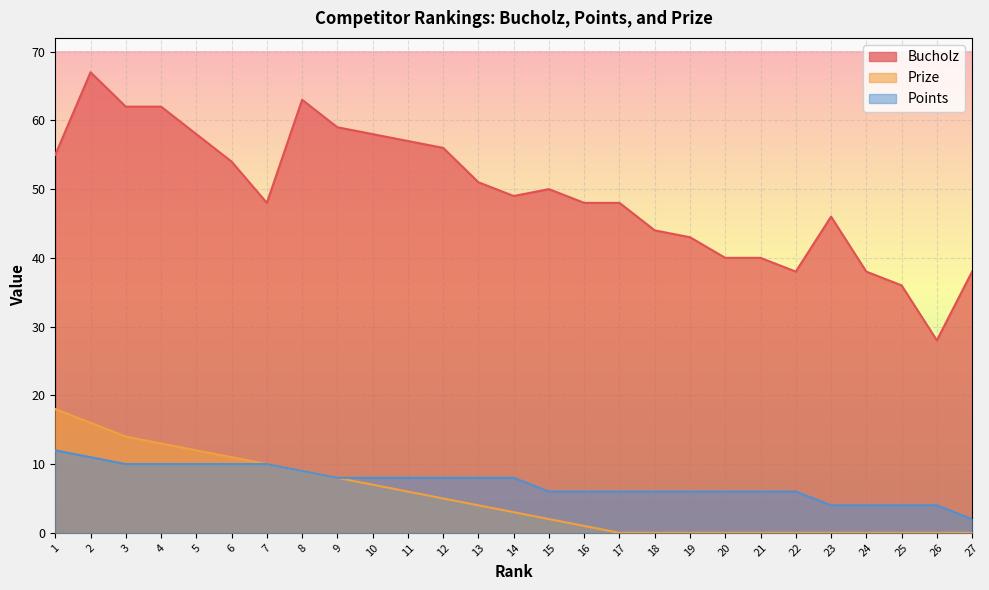

Which category has the lowest value in the Points series?

27